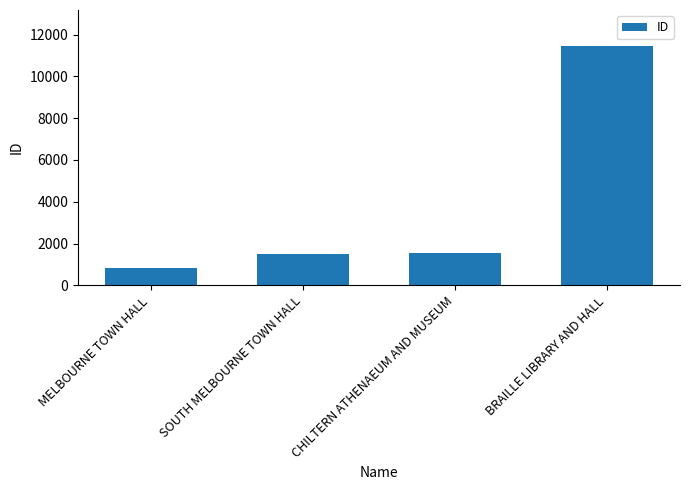

Which category has the lowest value across all series?

MELBOURNE TOWN HALL